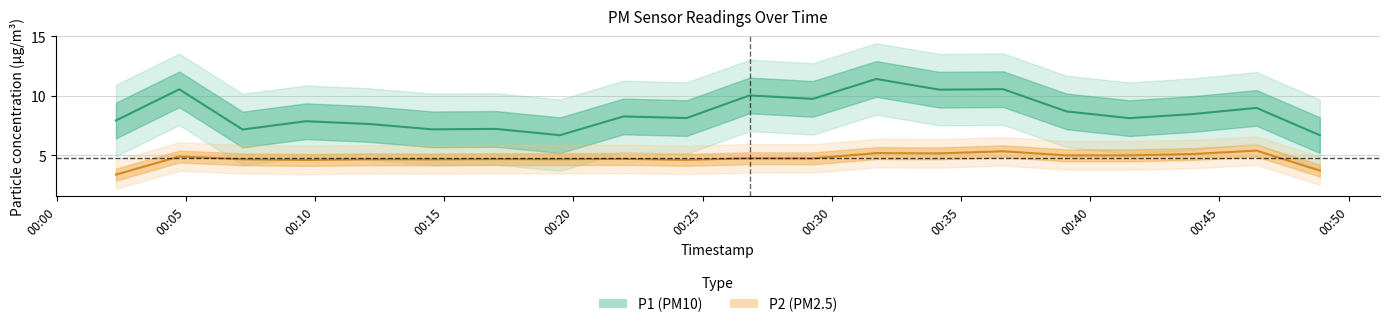

True or false: P2 and P1 cross at least once.

False